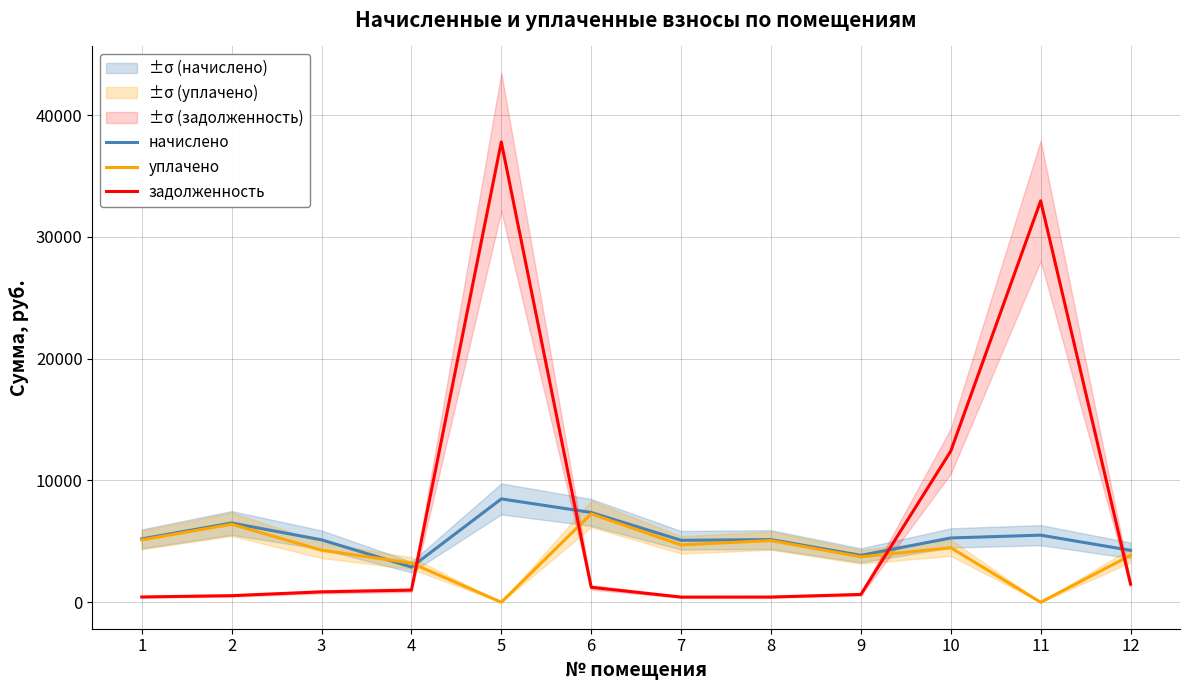

What is the maximum value for начислено?

8486.4